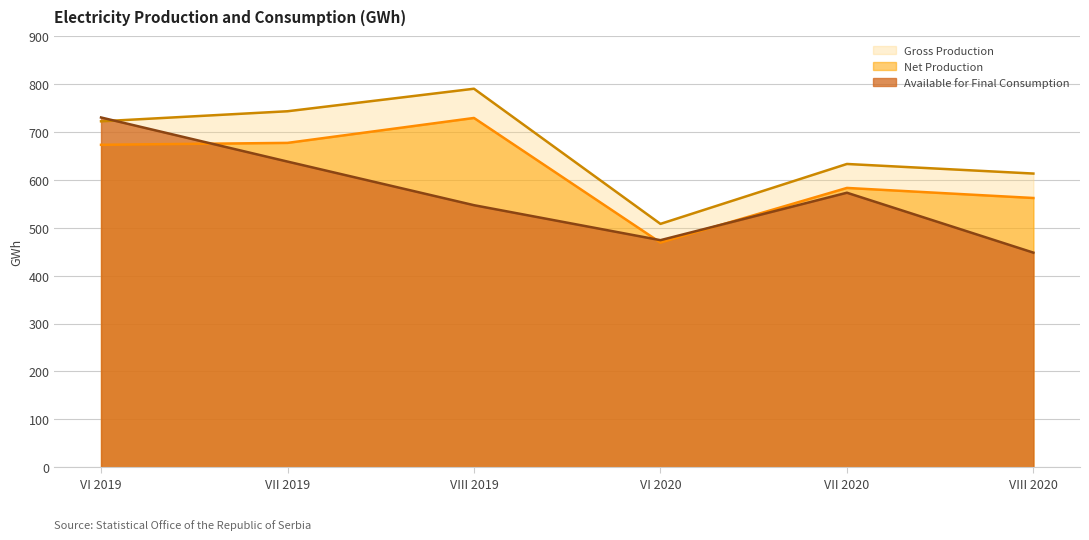

What is the greatest value displayed?

790